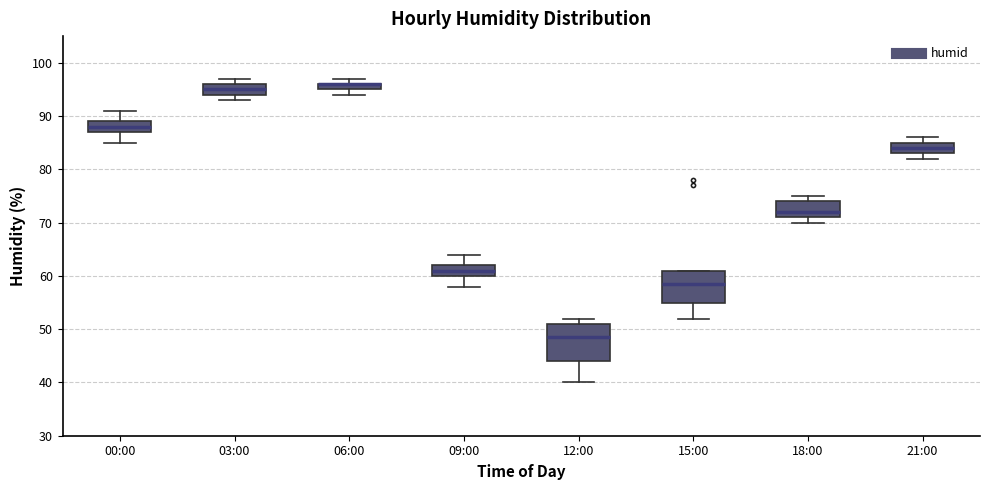

Comparing the boxes themselves (not the whiskers), which one is the tallest?

12:00